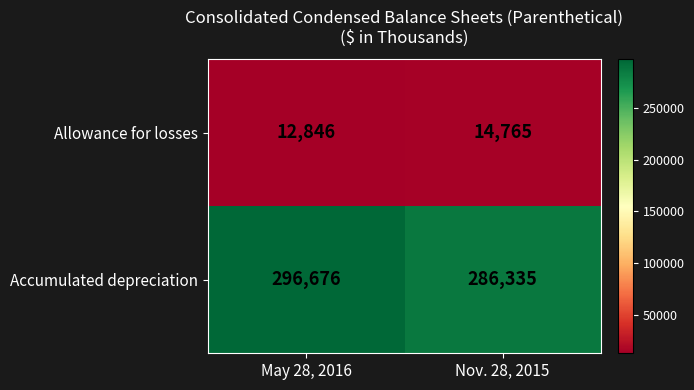

What is the difference between the highest and lowest values at May 28, 2016?

283830